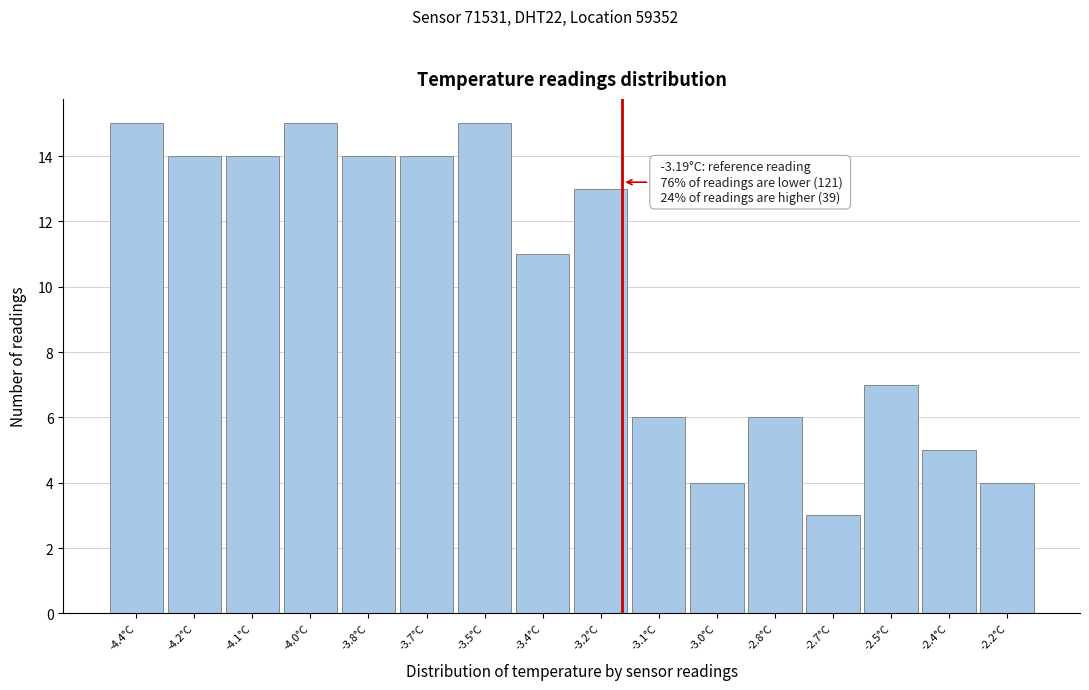

Reading right to left, list all the values displayed in this chart.

4	5	7	3	6	4	6	13	11	15	14	14	15	14	14	15